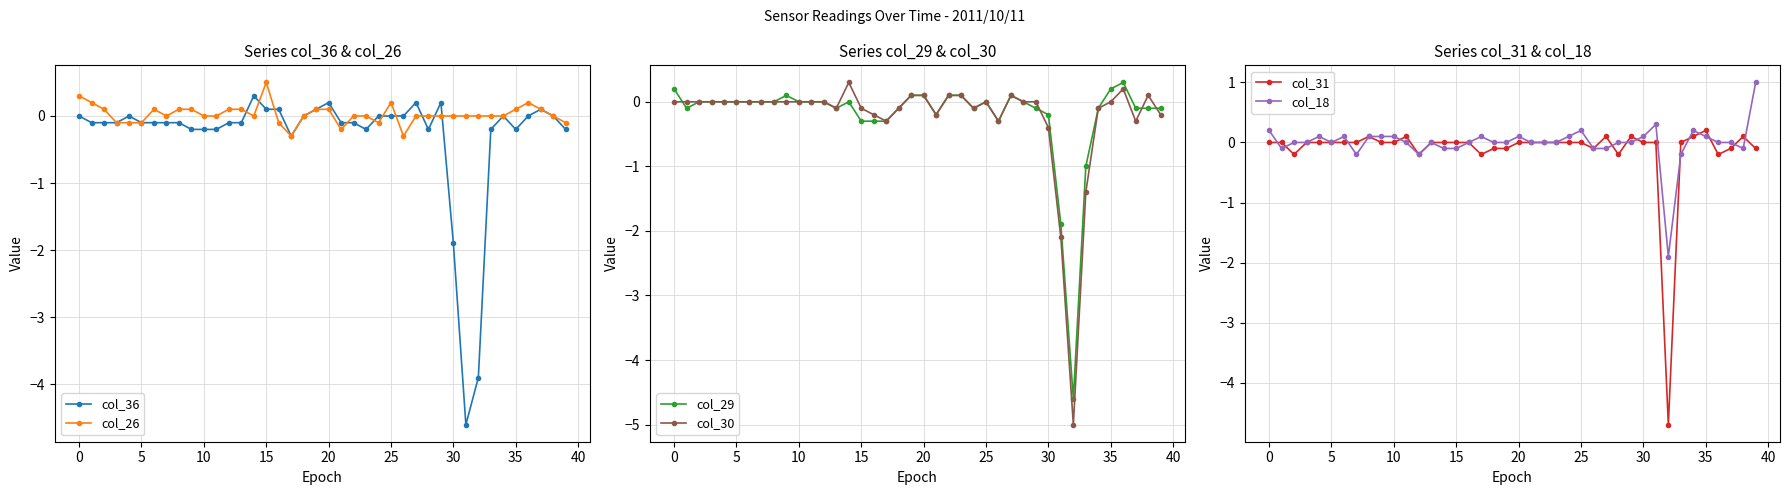

Reading right to left, extract all data points from this chart.

col_36: -0.2	-0.0	0.1	-0.0	-0.2	-0.0	-0.2	-3.9	-4.6	-1.9	0.2	-0.2	0.2	-0.0	0.0	-0.0	-0.2	-0.1	-0.1	0.2	0.1	0.0	-0.3	0.1	0.1	0.3	-0.1	-0.1	-0.2	-0.2	-0.2	-0.1	-0.1	-0.1	-0.1	-0.0	-0.1	-0.1	-0.1	-0.0
col_26: -0.1	-0.0	0.1	0.2	0.1	0.0	0.0	0.0	0.0	0.0	0.0	0.0	-0.0	-0.3	0.2	-0.1	0.0	0.0	-0.2	0.1	0.1	0.0	-0.3	-0.1	0.5	0.0	0.1	0.1	0.0	0.0	0.1	0.1	0.0	0.1	-0.1	-0.1	-0.1	0.1	0.2	0.3
col_29: -0.1	-0.1	-0.1	0.3	0.2	-0.1	-1.0	-4.6	-1.9	-0.2	-0.1	-0.0	0.1	-0.3	0.0	-0.1	0.1	0.1	-0.2	0.1	0.1	-0.1	-0.3	-0.3	-0.3	0.0	-0.1	0.0	0.0	0.0	0.1	0.0	0.0	0.0	0.0	0.0	0.0	0.0	-0.1	0.2
col_30: -0.2	0.1	-0.3	0.2	0.0	-0.1	-1.4	-5.0	-2.1	-0.4	-0.0	-0.0	0.1	-0.3	0.0	-0.1	0.1	0.1	-0.2	0.1	0.1	-0.1	-0.3	-0.2	-0.1	0.3	-0.1	0.0	0.0	0.0	0.0	0.0	0.0	0.0	0.0	0.0	0.0	0.0	0.0	0.0
col_31: -0.1	0.1	-0.1	-0.2	0.2	0.1	0.0	-4.7	0.0	0.0	0.1	-0.2	0.1	-0.1	0.0	0.0	0.0	0.0	0.0	0.0	-0.1	-0.1	-0.2	0.0	0.0	0.0	0.0	-0.2	0.1	0.0	0.0	0.1	0.0	0.0	0.0	0.0	0.0	-0.2	0.0	0.0
col_18: 1.0	-0.1	-0.0	0.0	0.1	0.2	-0.2	-1.9	0.3	0.1	-0.0	-0.0	-0.1	-0.1	0.2	0.1	0.0	0.0	0.0	0.1	-0.0	-0.0	0.1	0.0	-0.1	-0.1	0.0	-0.2	0.0	0.1	0.1	0.1	-0.2	0.1	0.0	0.1	-0.0	0.0	-0.1	0.2